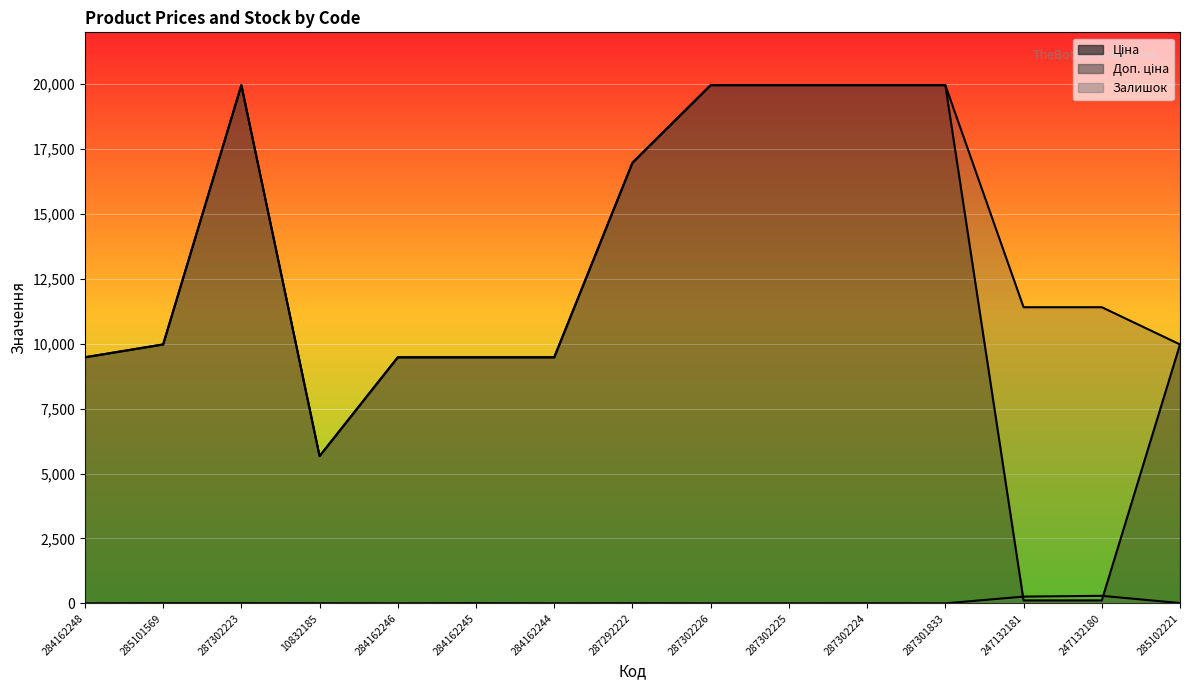

Reading left to right, extract all data points from this chart.

Ціна: 284162248=9480.1	285101569=9975.0	287302223=19964.2	10832185=5673.8	284162246=9480.1	284162245=9480.1	284162244=9480.1	287292222=16976.3	287302226=19964.2	287302225=19964.2	287302224=19964.2	287301833=19964.2	247132181=114.1	247132180=114.1	285102221=9975.0
Доп. ціна: 284162248=9480.1	285101569=9975.0	287302223=19964.2	10832185=5673.8	284162246=9480.1	284162245=9480.1	284162244=9480.1	287292222=16976.3	287302226=19964.2	287302225=19964.2	287302224=19964.2	287301833=19964.2	247132181=11410.0	247132180=11410.0	285102221=9975.0
Залишок: 284162248=0.0	285101569=7.0	287302223=7.0	10832185=4.0	284162246=0.0	284162245=8.0	284162244=0.0	287292222=5.0	287302226=0.0	287302225=0.0	287302224=3.0	287301833=0.0	247132181=260.0	247132180=290.0	285102221=11.0